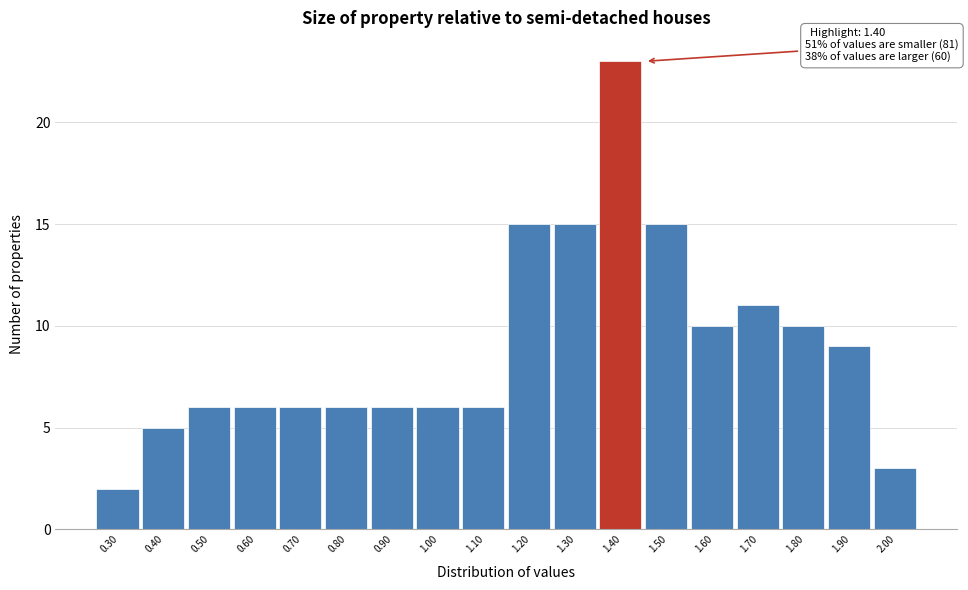

Which range on the x-axis has the tallest bar?

1.35 to 1.45